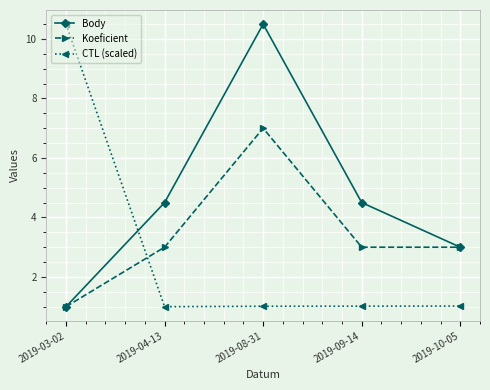

True or false: CTL (scaled) and Koeficient intersect in this chart.

True